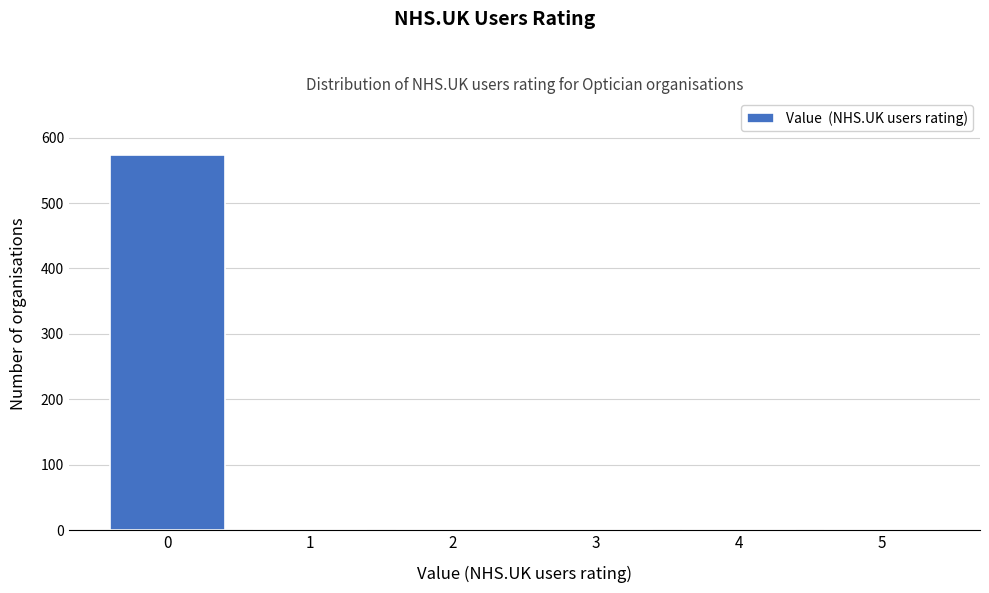

Reading left to right, list all the values displayed in this chart.

0=574	1=0	2=0	3=0	4=0	5=0